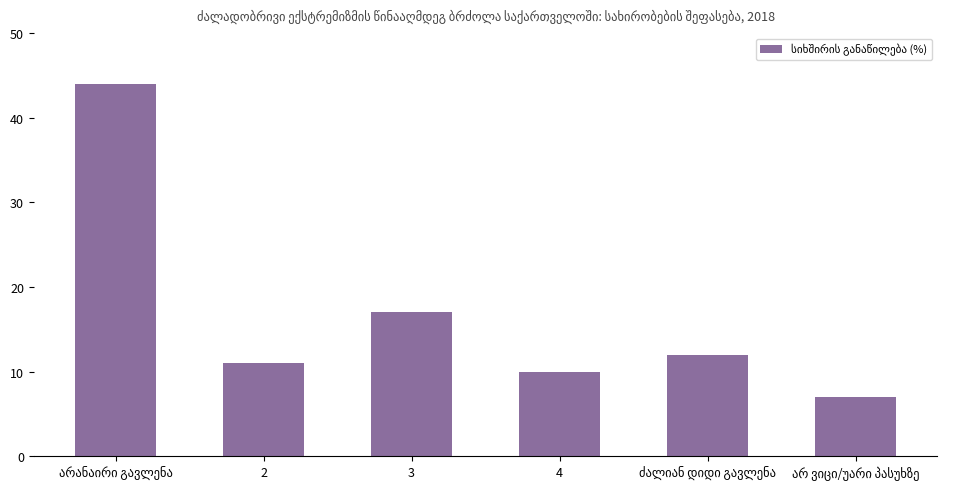

What is the difference between the maximum and minimum values?

37